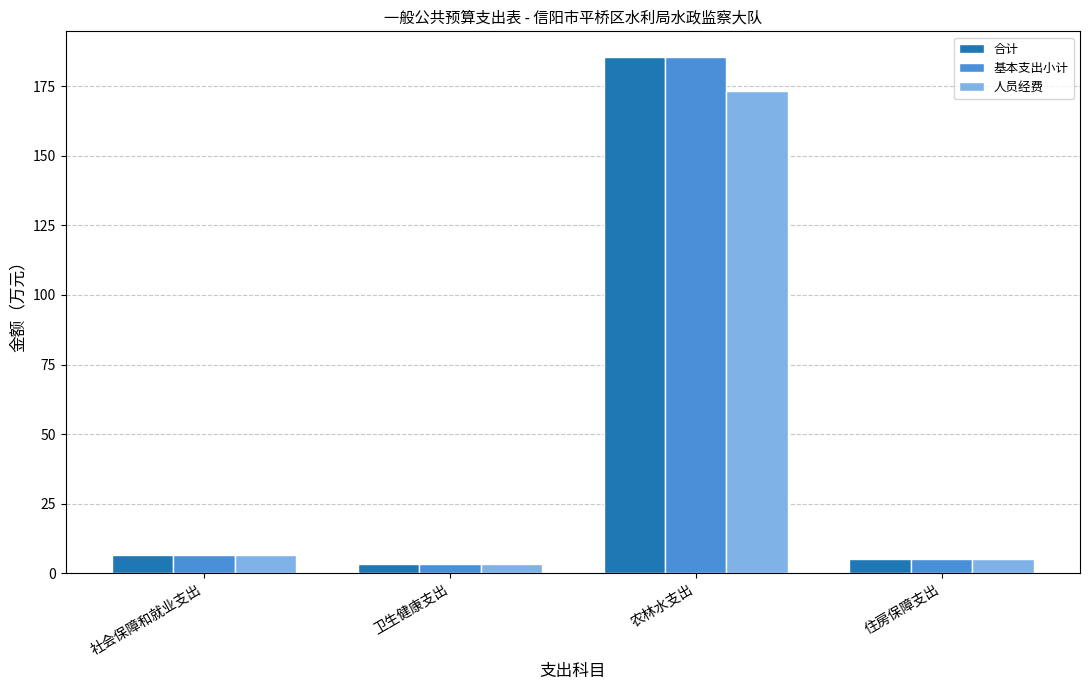

Is it true that 合计 equals 5.0 at 住房保障支出?

True